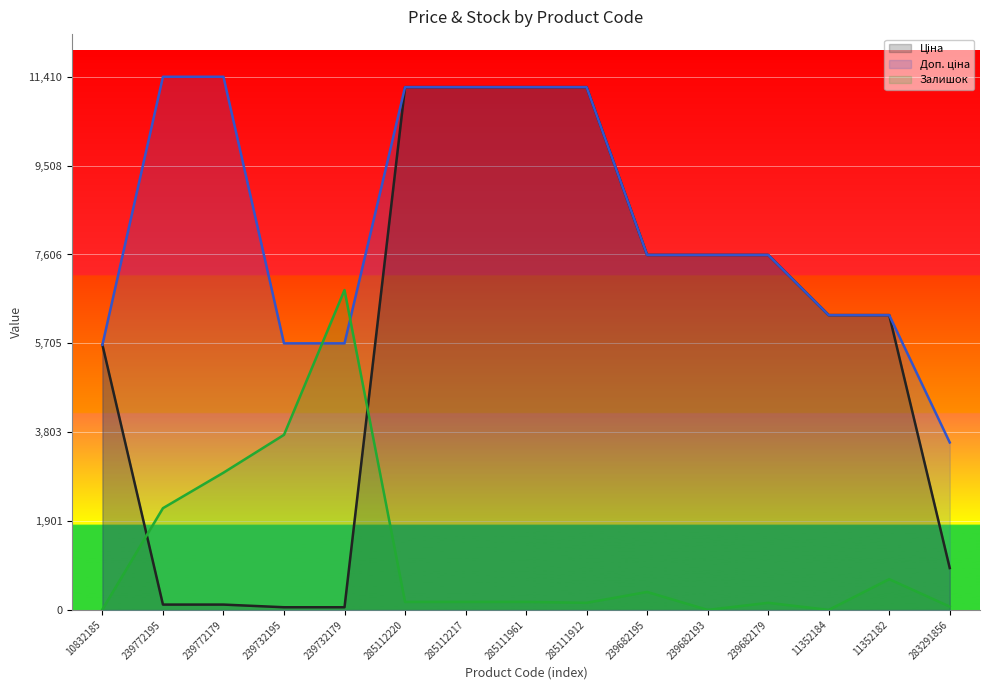

Between 239772195 and 11352184, which is larger?

11352184